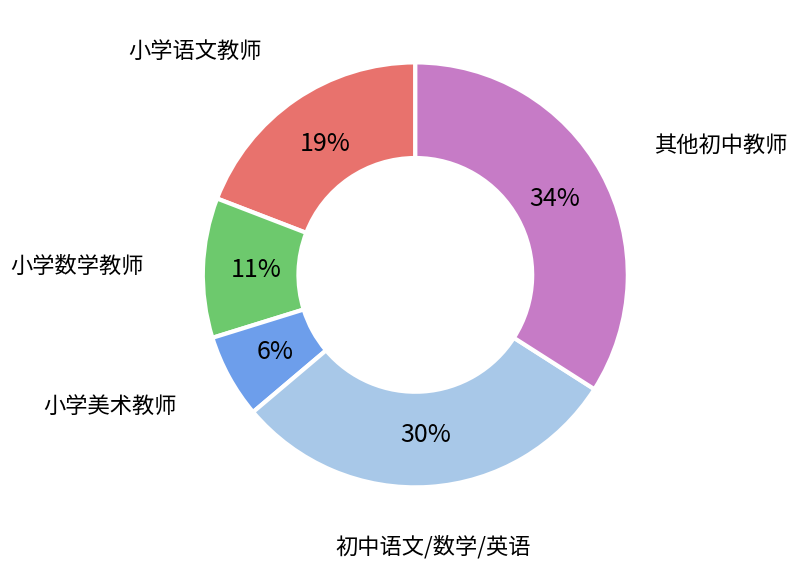

Is there any slice that represents more than half of the pie?

No